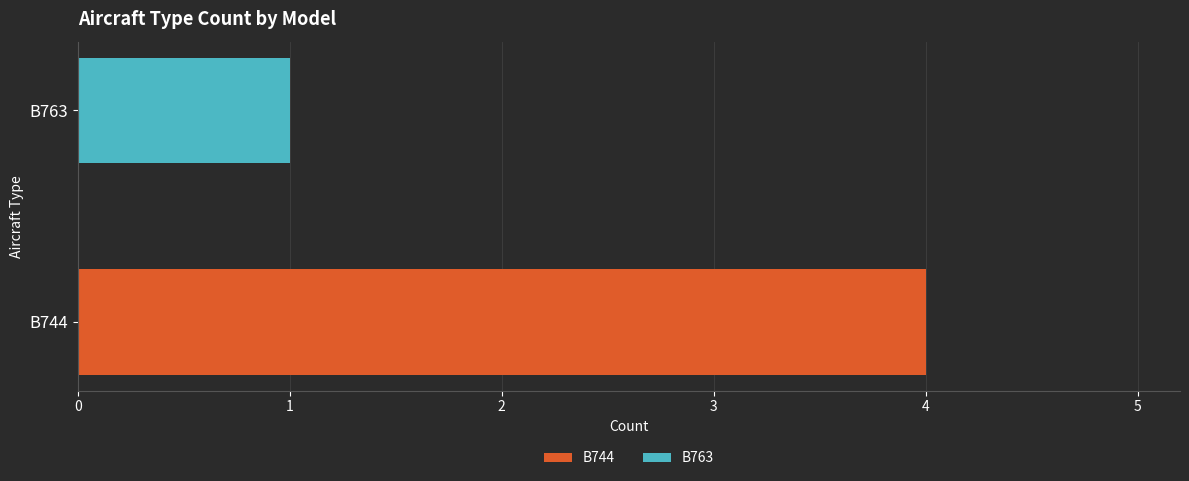

Which series has the largest range (max minus min)?

B744